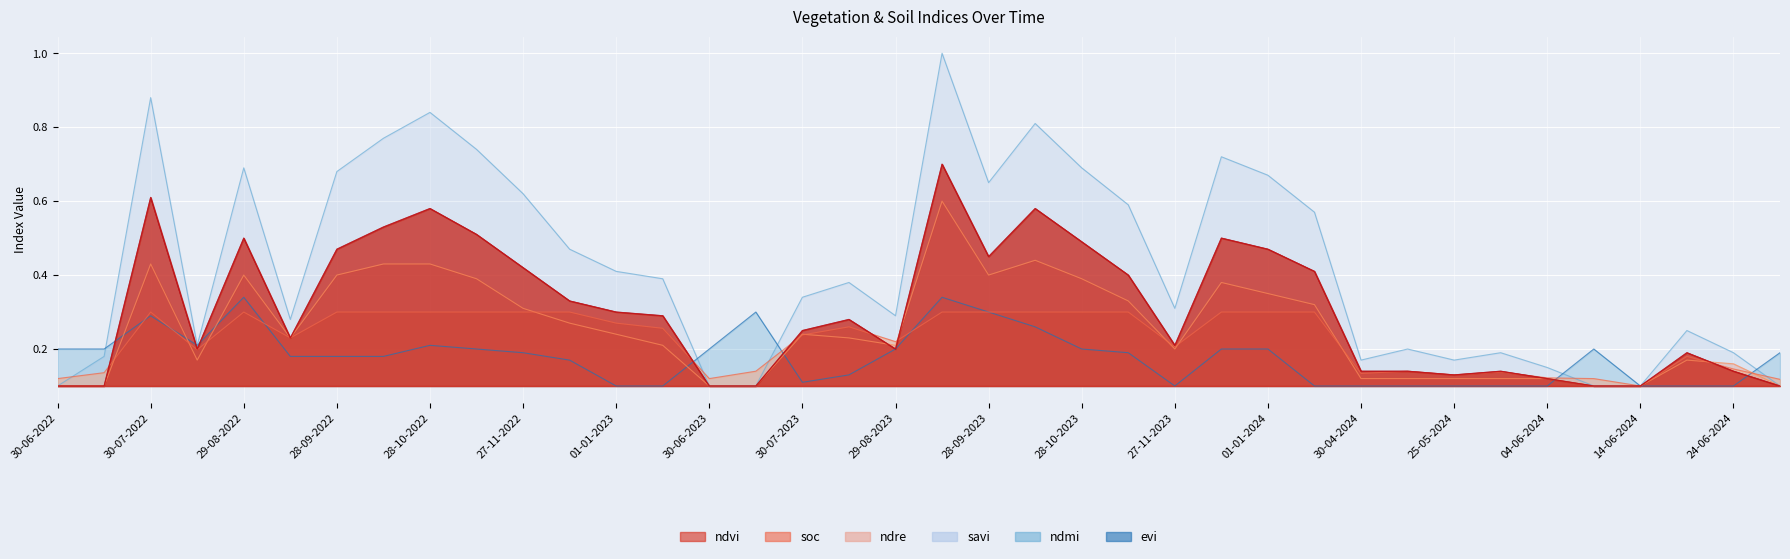

After their last crossing, which series has the higher values: soc or ndmi?

ndmi